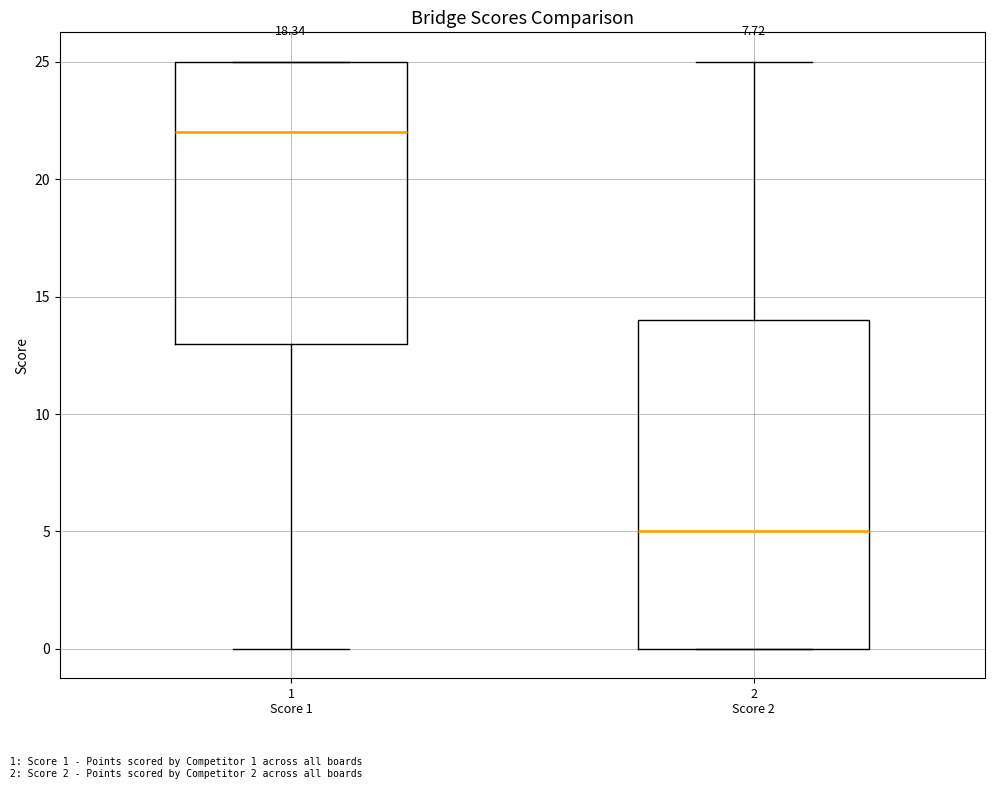

Where does the median line of the box for 2 Score 2 sit on the y-axis? The values are not printed on the chart, so give them approximately, as read against the axis.

5